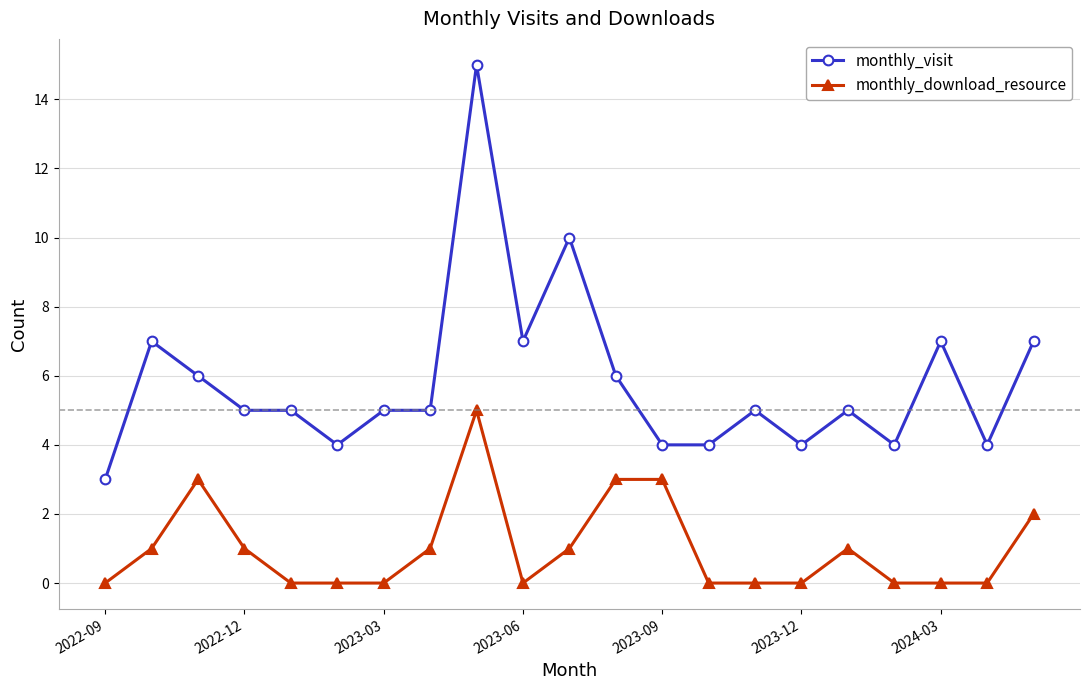

What is the highest value of the monthly_visit series?

15